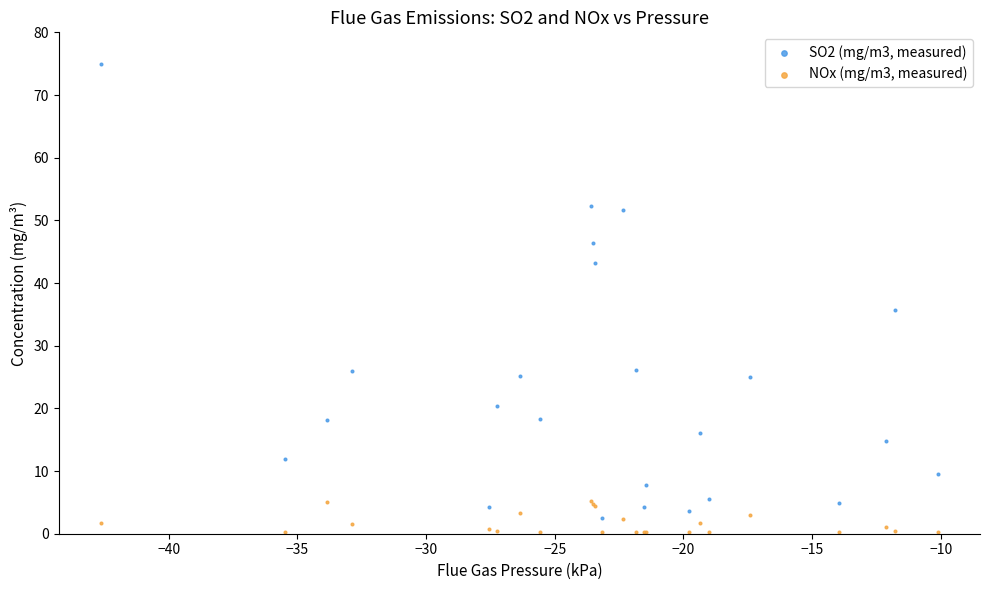

Which series reaches the maximum Y coordinate?

SO2 (mg/m3, measured)